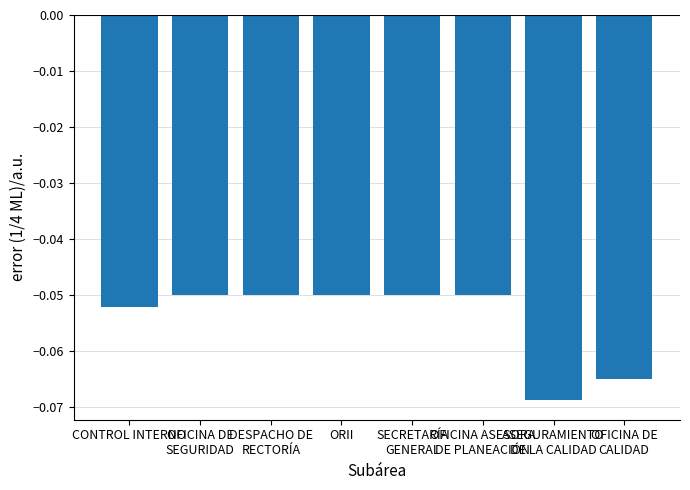

What is the sum of all values?

-0.4